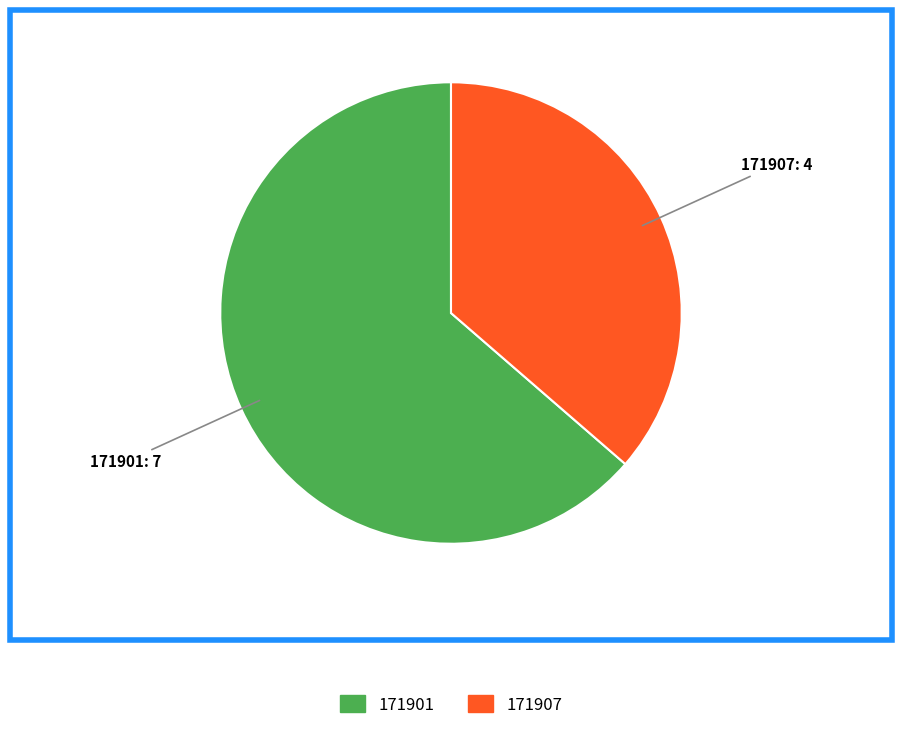

Does any single category account for the majority?

Yes